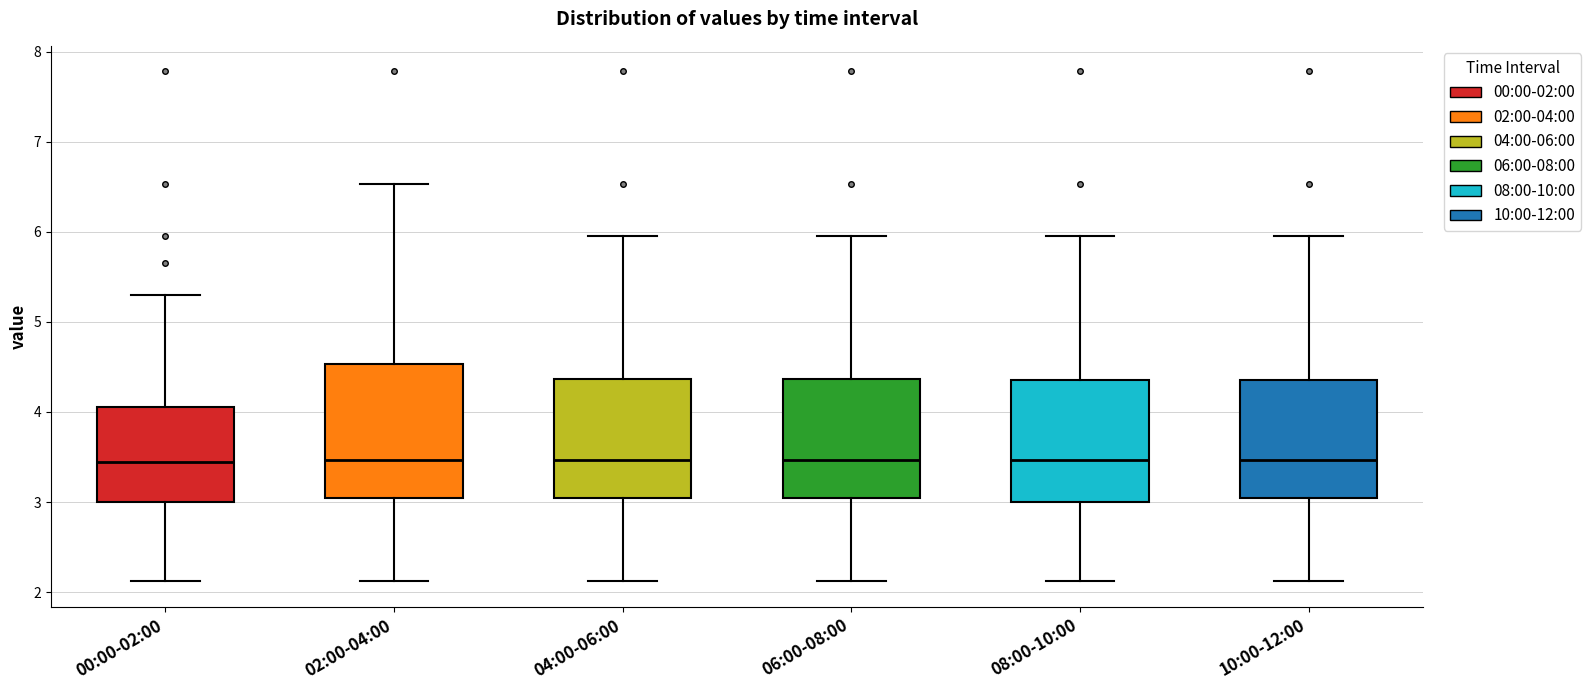

Reading left to right, read every box against the y-axis: the position of its median line, the range the box covers, and the ends of its whiskers. The values are not printed on the chart, so give them approximately, as read against the axis.

00:00-02:00: median 3.5, box 3.0 to 4.1, whiskers 2.1 to 5.3
02:00-04:00: median 3.5, box 3.1 to 4.5, whiskers 2.1 to 6.5
04:00-06:00: median 3.5, box 3.1 to 4.4, whiskers 2.1 to 6.0
06:00-08:00: median 3.5, box 3.1 to 4.4, whiskers 2.1 to 6.0
08:00-10:00: median 3.5, box 3.0 to 4.4, whiskers 2.1 to 6.0
10:00-12:00: median 3.5, box 3.1 to 4.4, whiskers 2.1 to 6.0